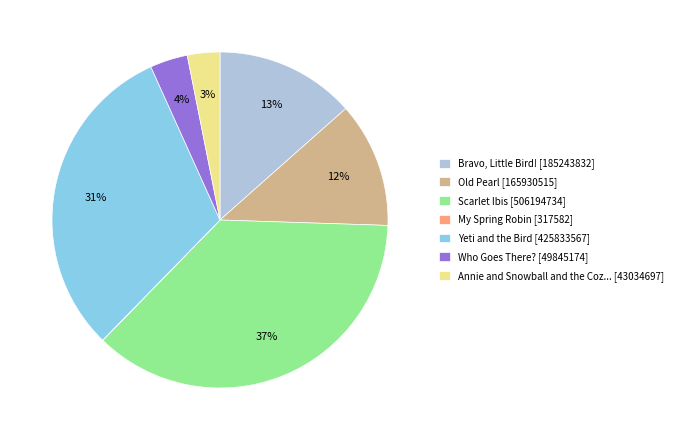

To the nearest percent, what is the difference between the largest and smallest slice percentages?

37%